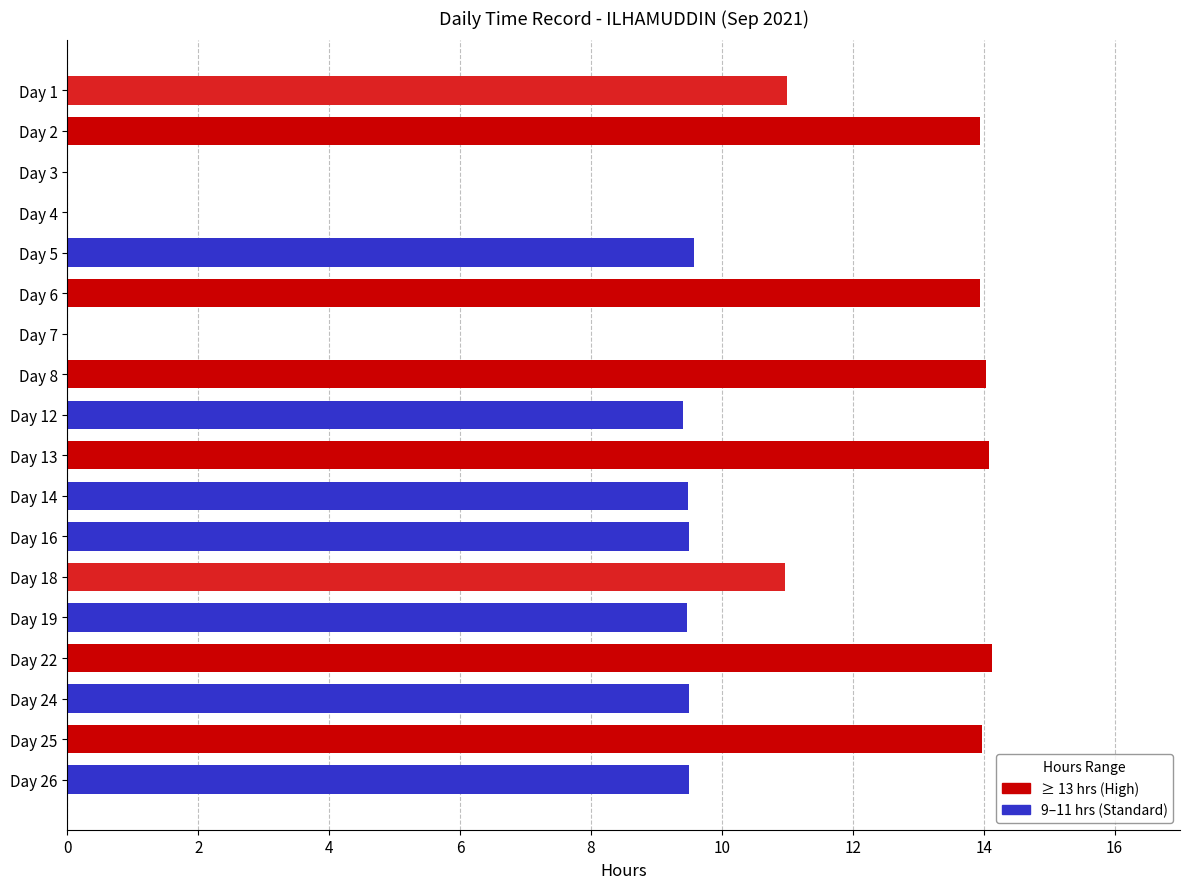

What is the maximum value shown in the chart?

14.1